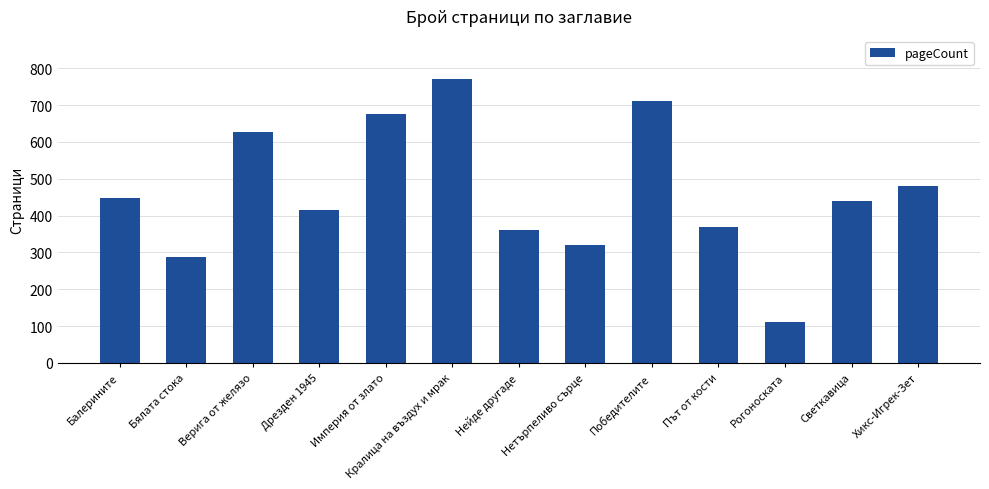

Reading right to left, transcribe all the data shown in this chart.

480	440	112	368	712	320	360	772	676	416	628	288	448